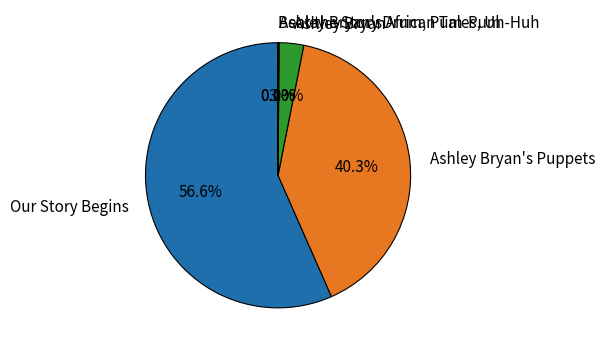

Does any single category account for the majority?

Yes